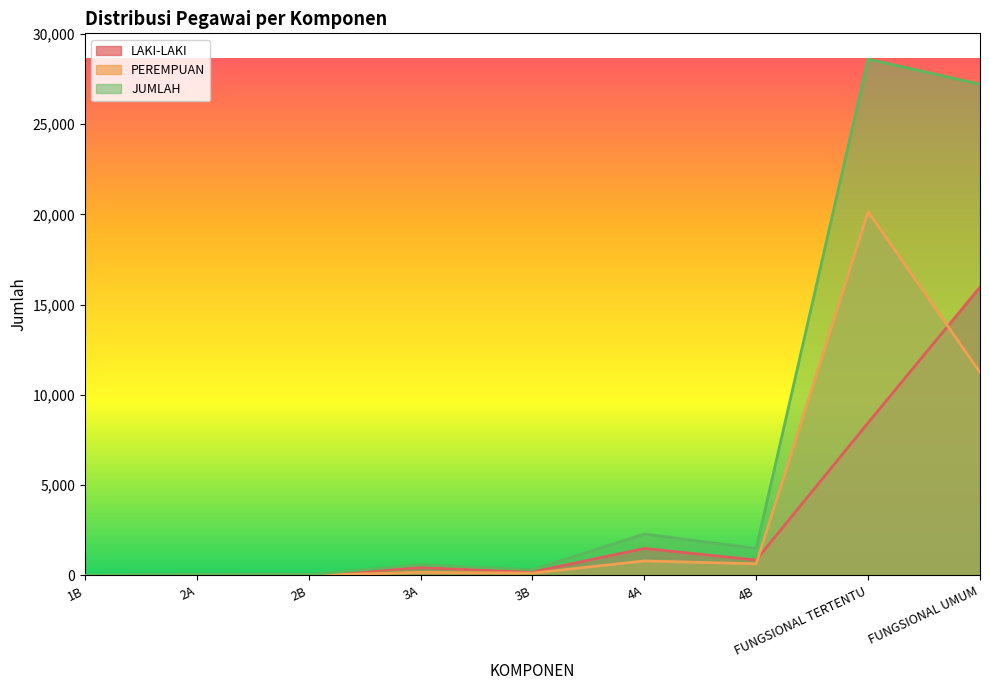

What is the minimum value for JUMLAH?

1